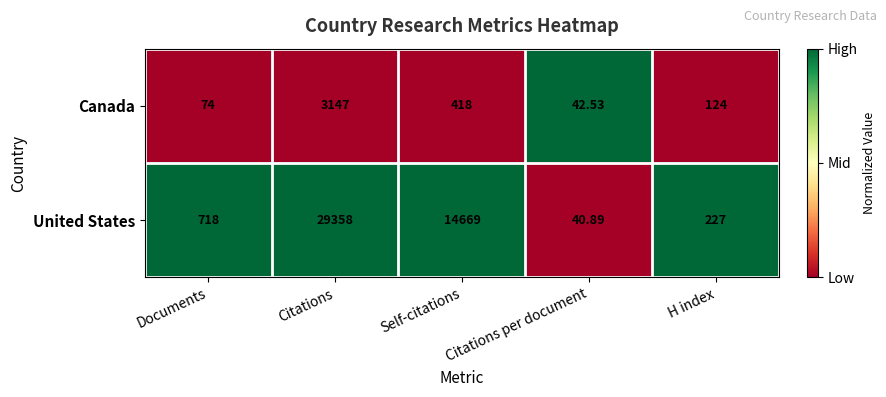

List the series in order of their overall mean, highest first.

United States, Canada